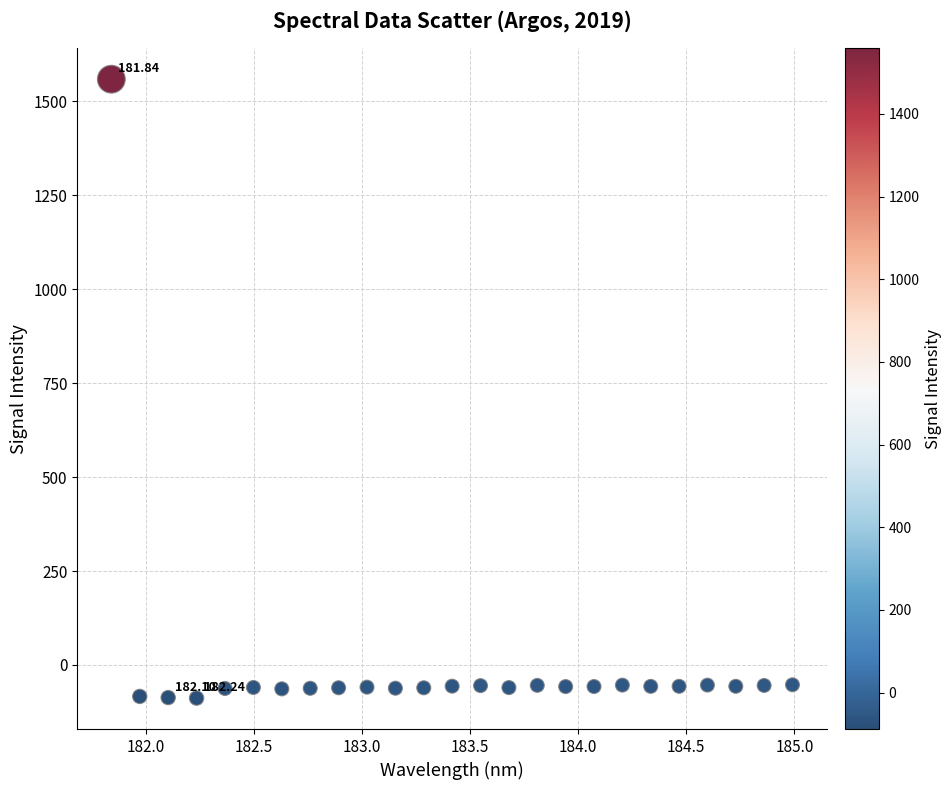

What is the range of Y values (max minus min)?

1646.9